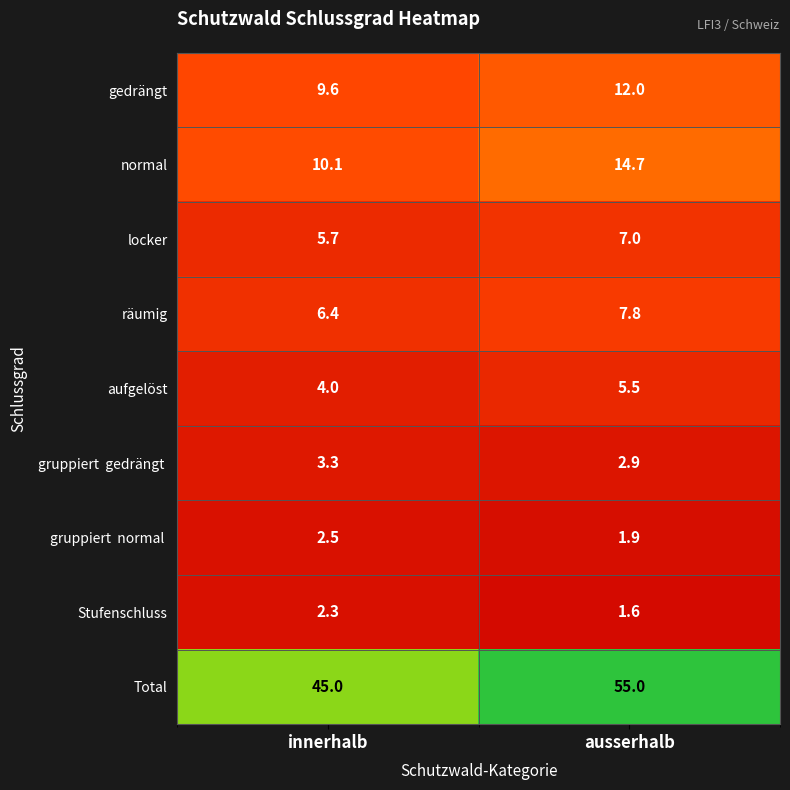

What is the sum of all Total values?

100.0